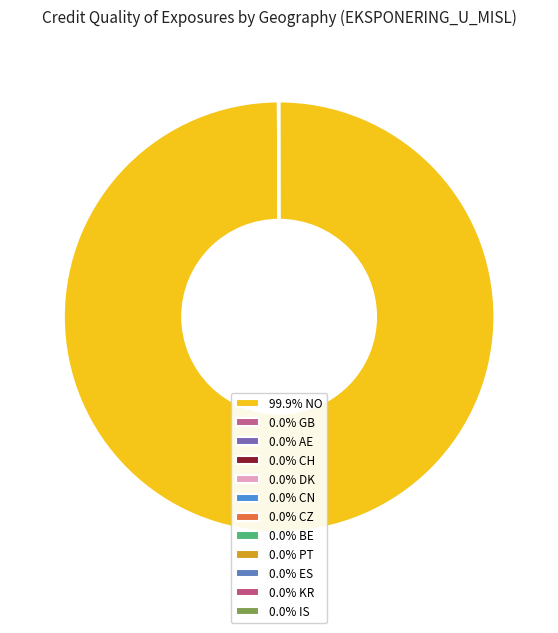

How many segments does this pie chart have?

12